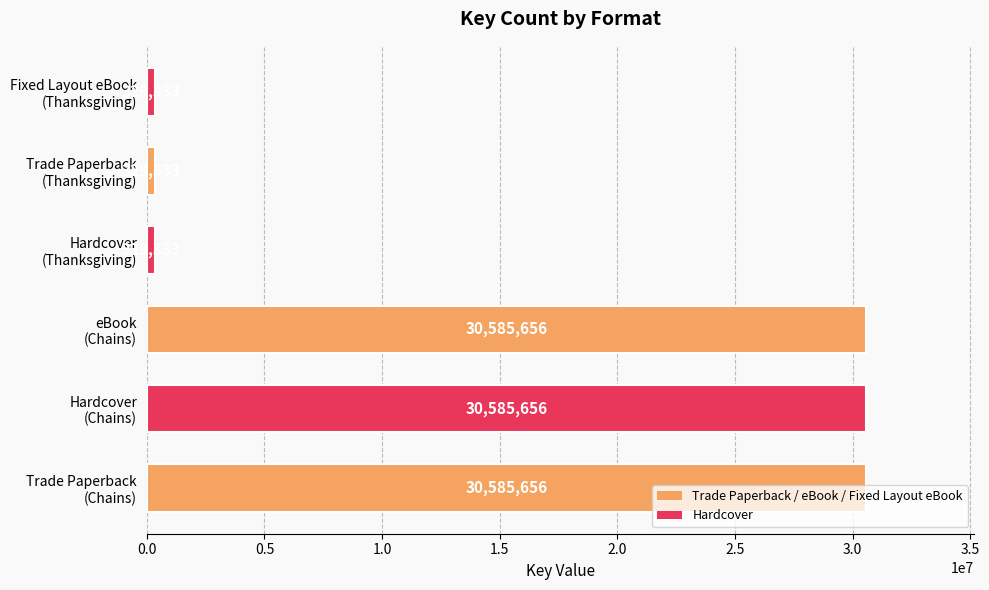

Count the values in the range 329333 to 30585656.

6